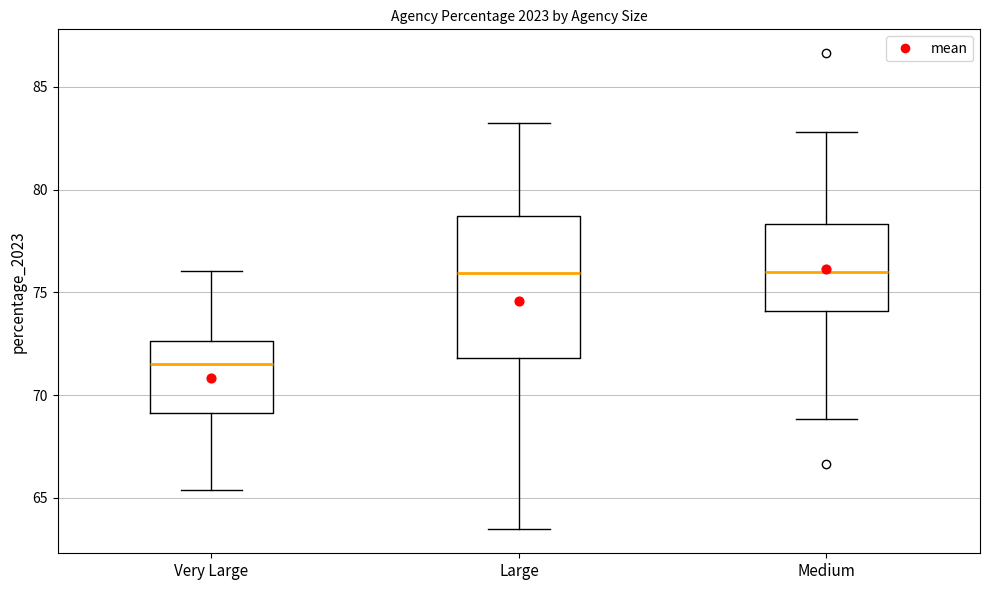

Comparing the boxes themselves (not the whiskers), which one is the tallest?

Large